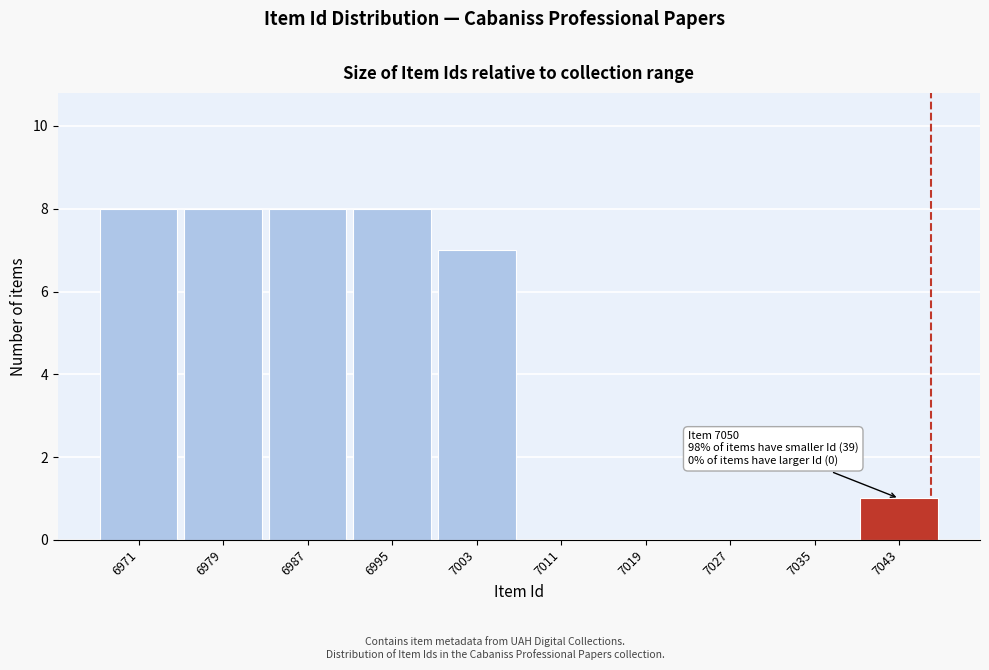

Reading right to left, transcribe all the data shown in this chart.

7043=1	7035=0	7027=0	7019=0	7011=0	7003=7	6995=8	6987=8	6979=8	6971=8